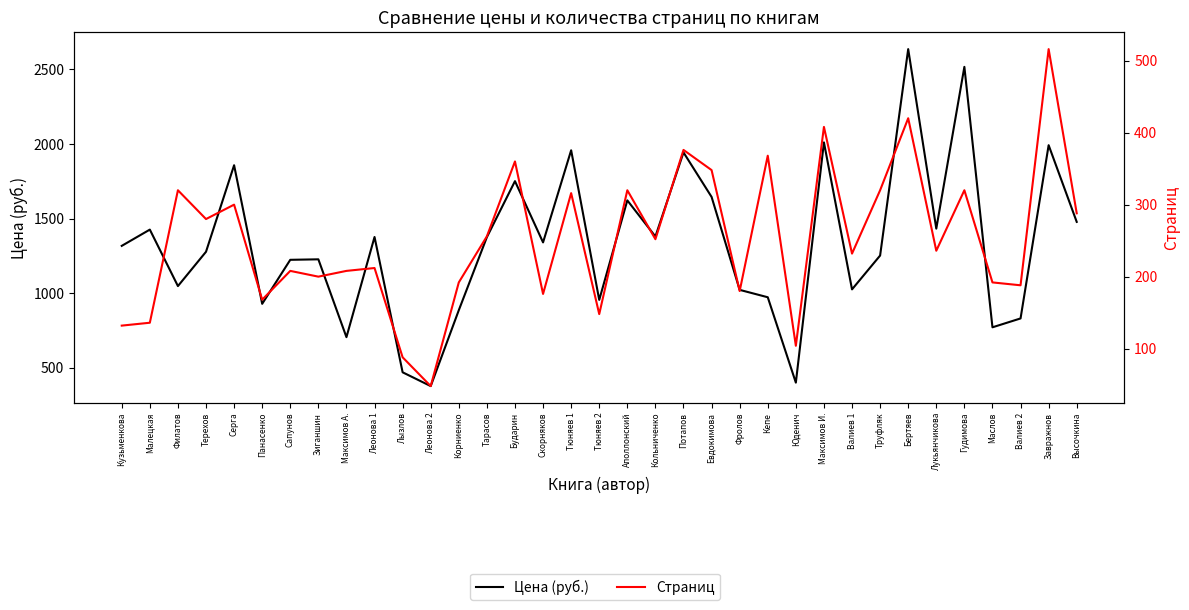

List the series in order of their overall mean, lowest first.

Страниц, Цена (руб.)